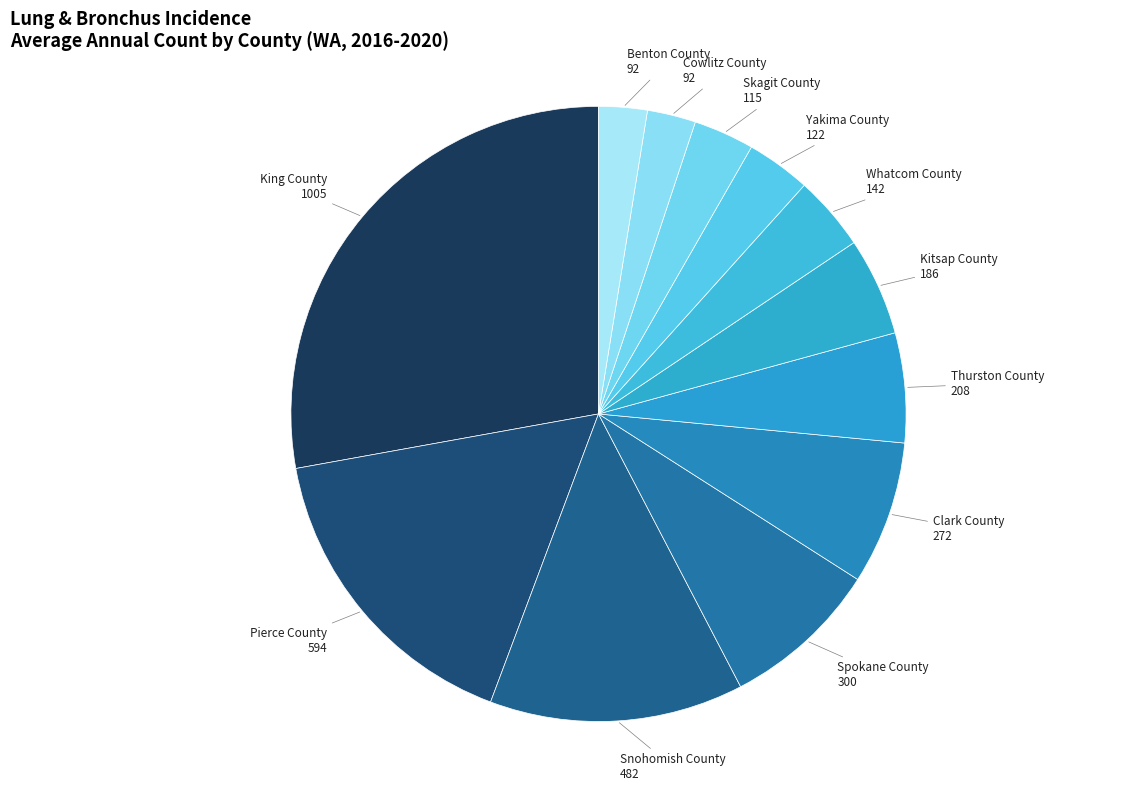

Is it true that Cowlitz County is 17% of the pie?

False